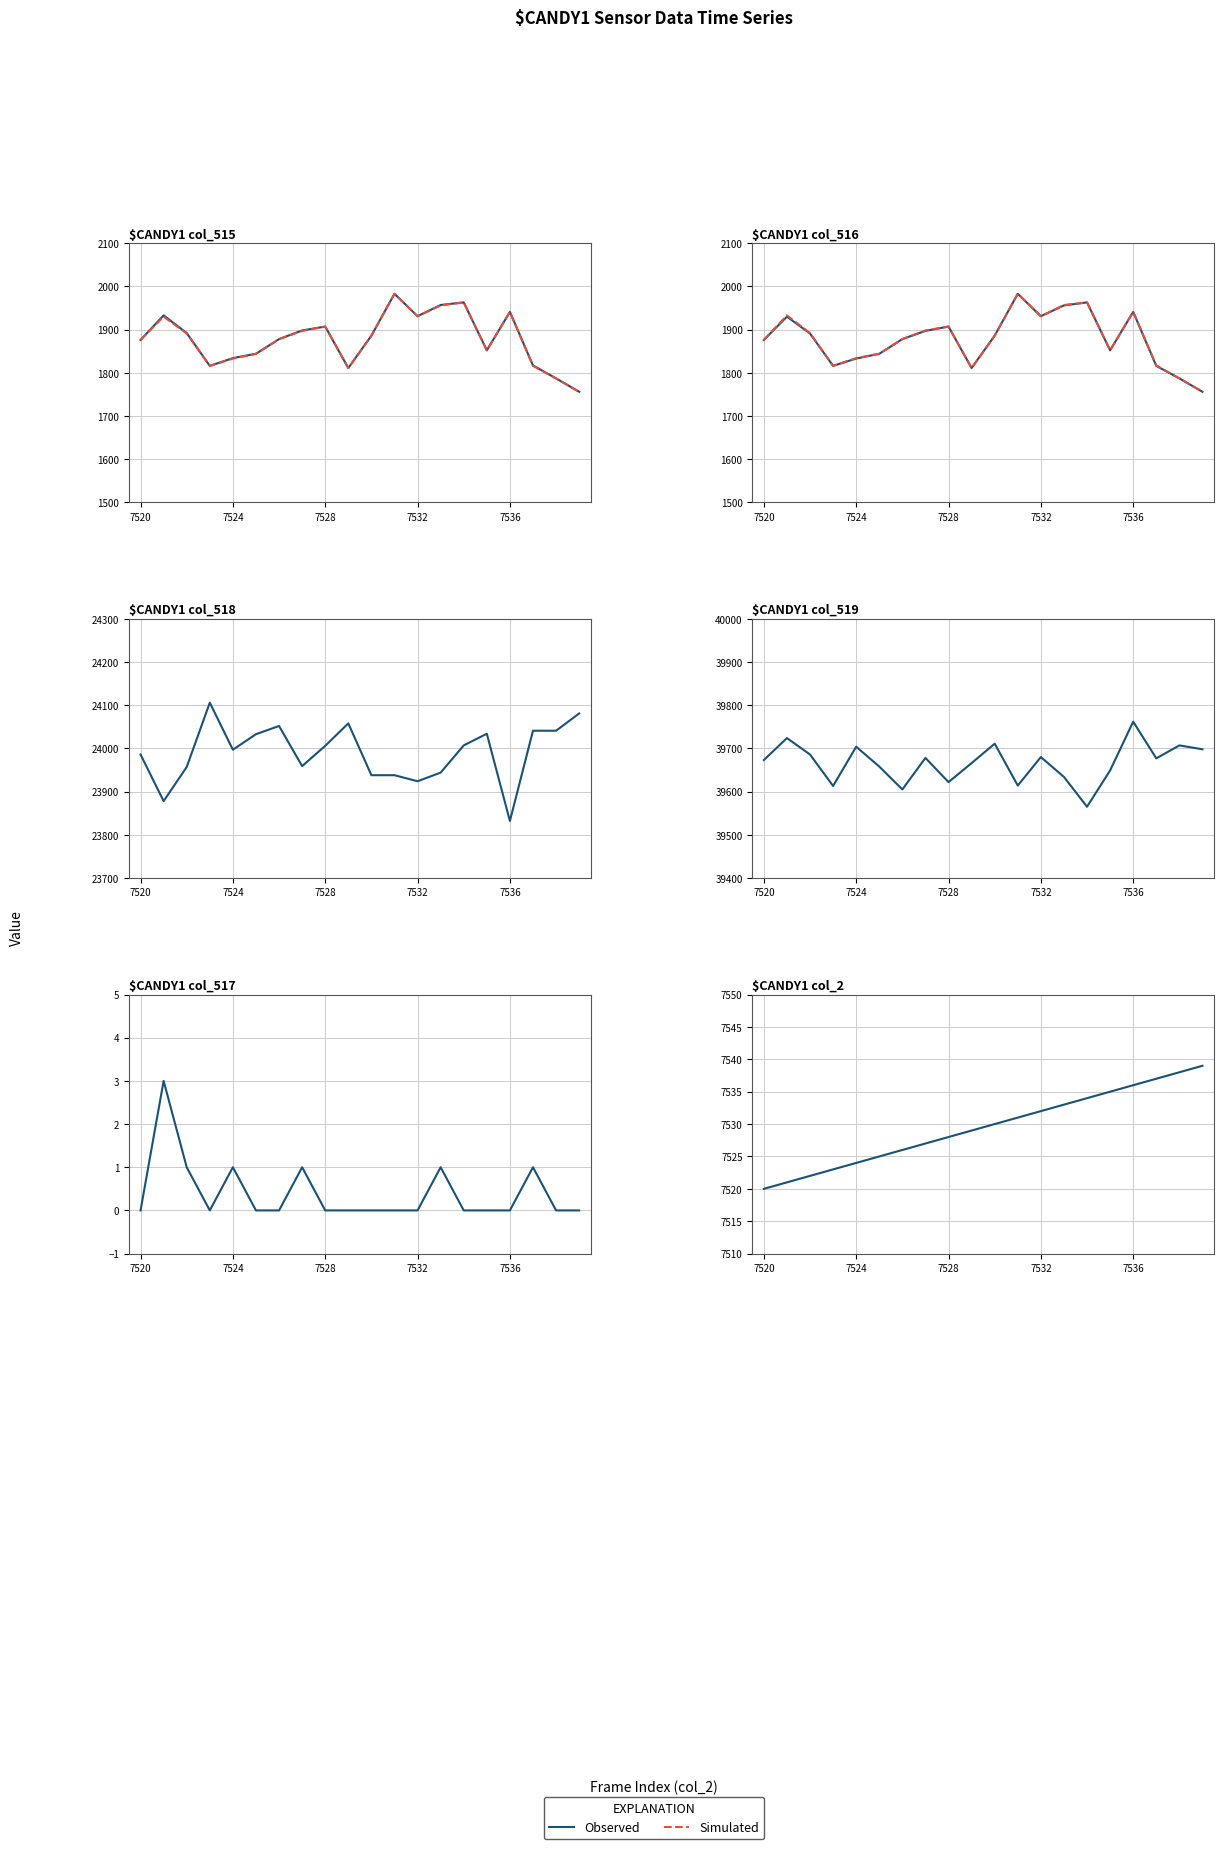

The value of Simulated at 7528 is 2758. True or false?

False